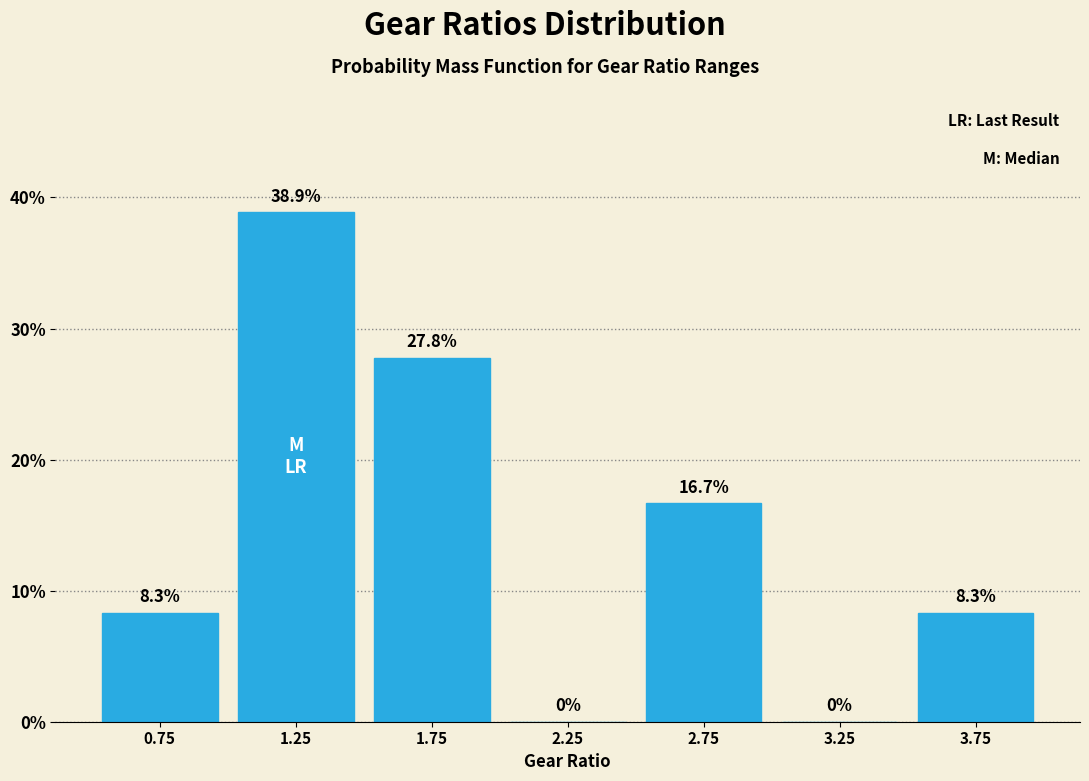

Reading left to right, list every bar in this chart as the range it spans on the x-axis followed by its height.

0.5 to 1.0: 8.3
1.0 to 1.5: 38.9
1.5 to 2.0: 27.8
2.0 to 2.5: 0.0
2.5 to 3.0: 16.7
3.0 to 3.5: 0.0
3.5 to 4.0: 8.3